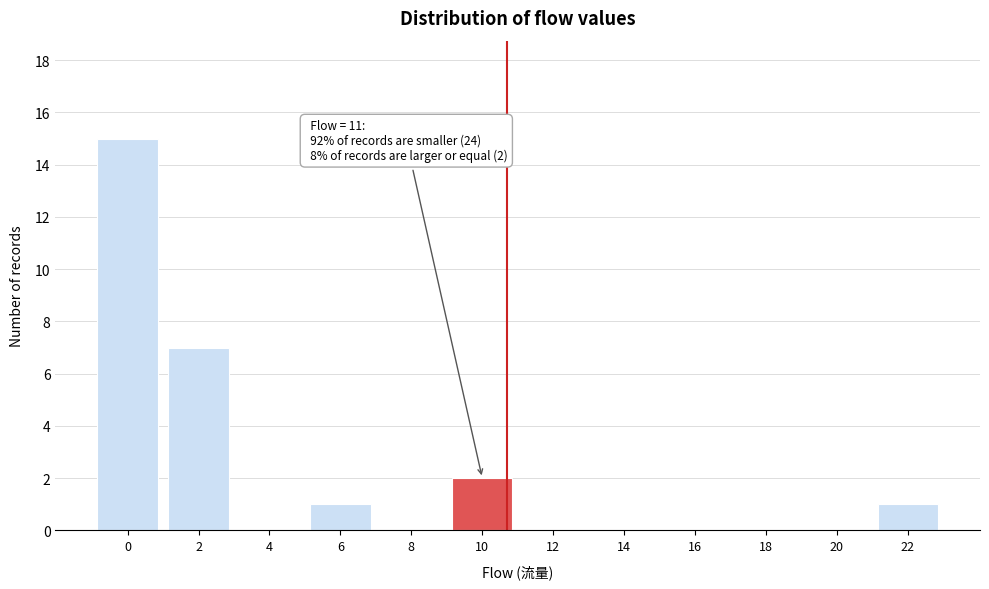

Reading right to left, what are all the values shown in this chart?

22=1	20=0	18=0	16=0	14=0	12=0	10=2	8=0	6=1	4=0	2=7	0=15